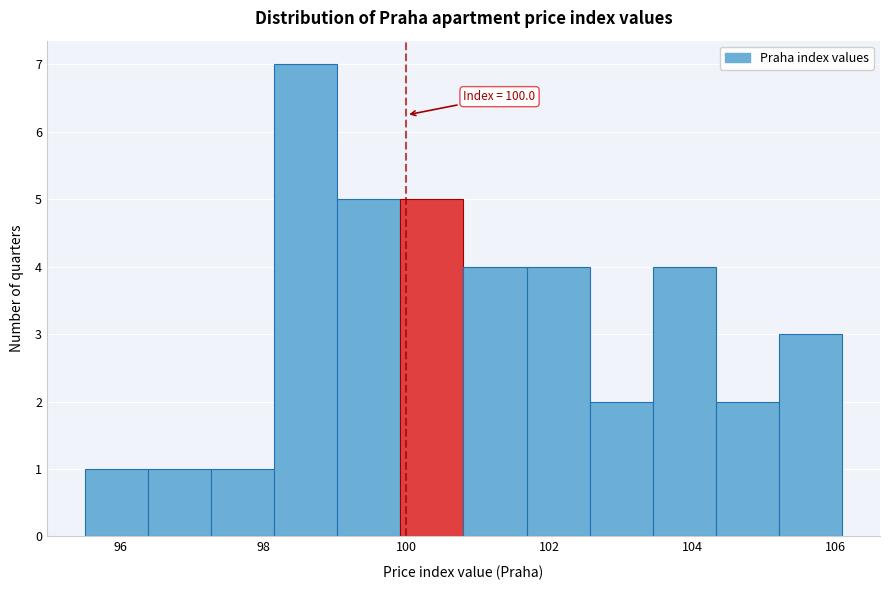

Over which range of the x-axis is the bar tallest?

98.2 to 99.0